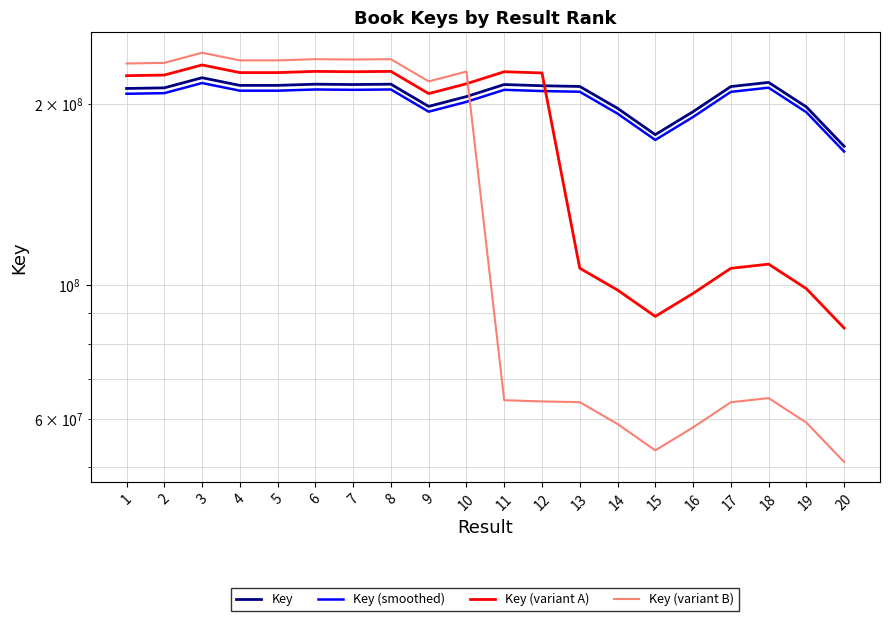

Does the chart have visible grid lines?

Yes